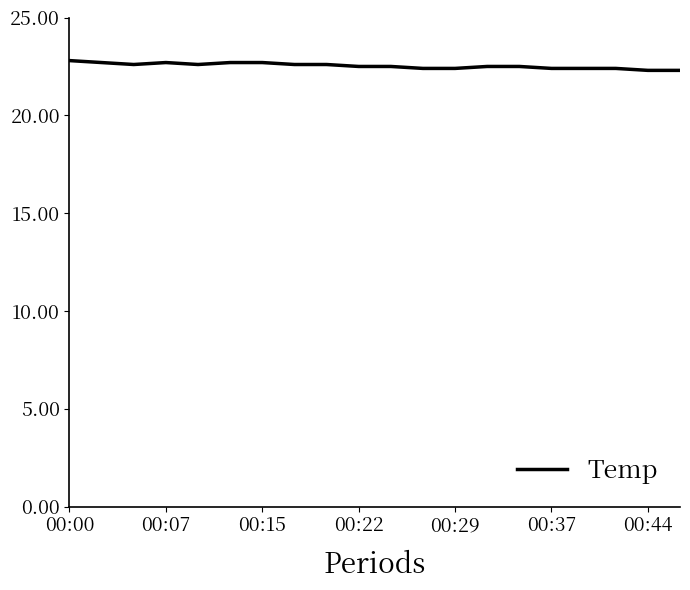

What is the difference between the maximum and minimum values?

0.5